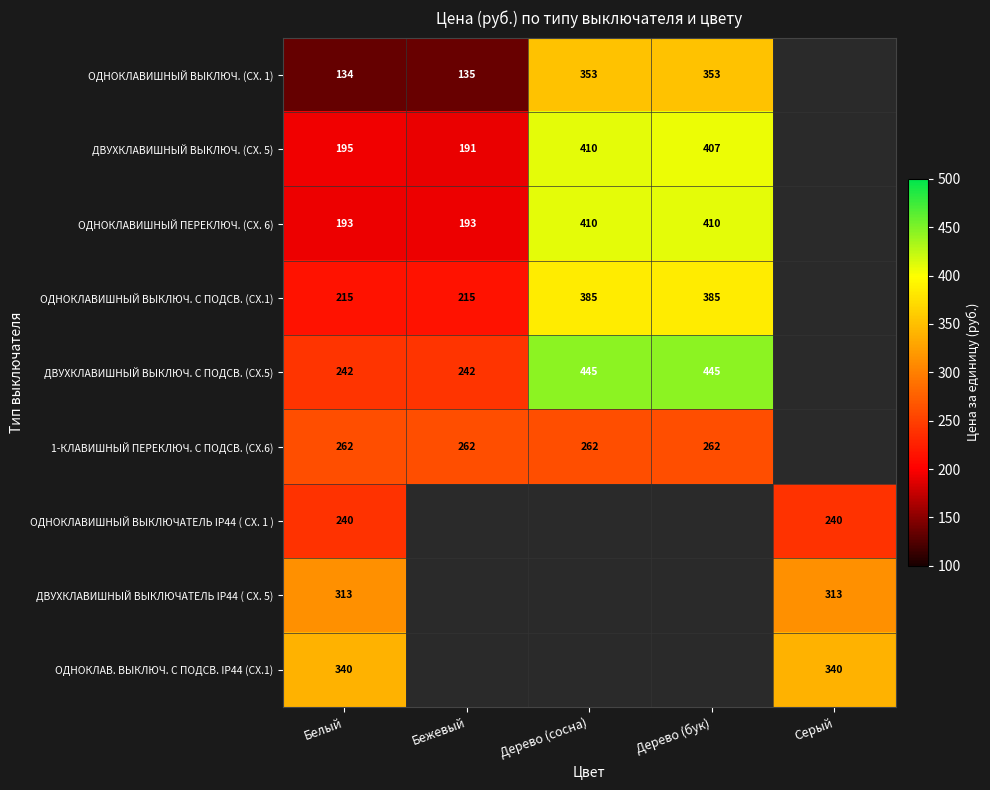

What is the total value across all series at Белый?

2134